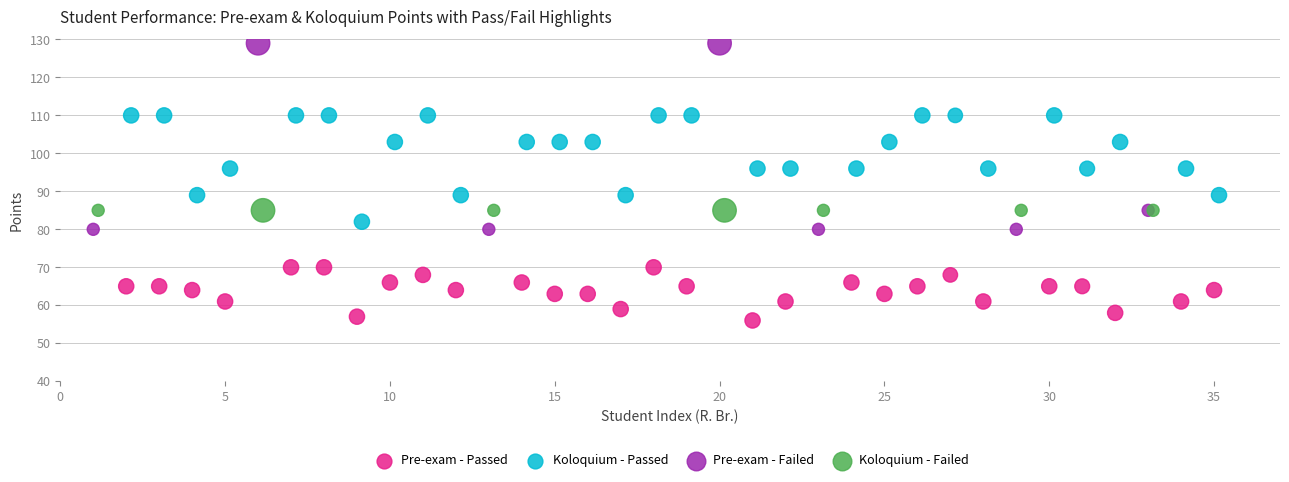

Which series contains the lowest Y value?

Pre-exam - Passed